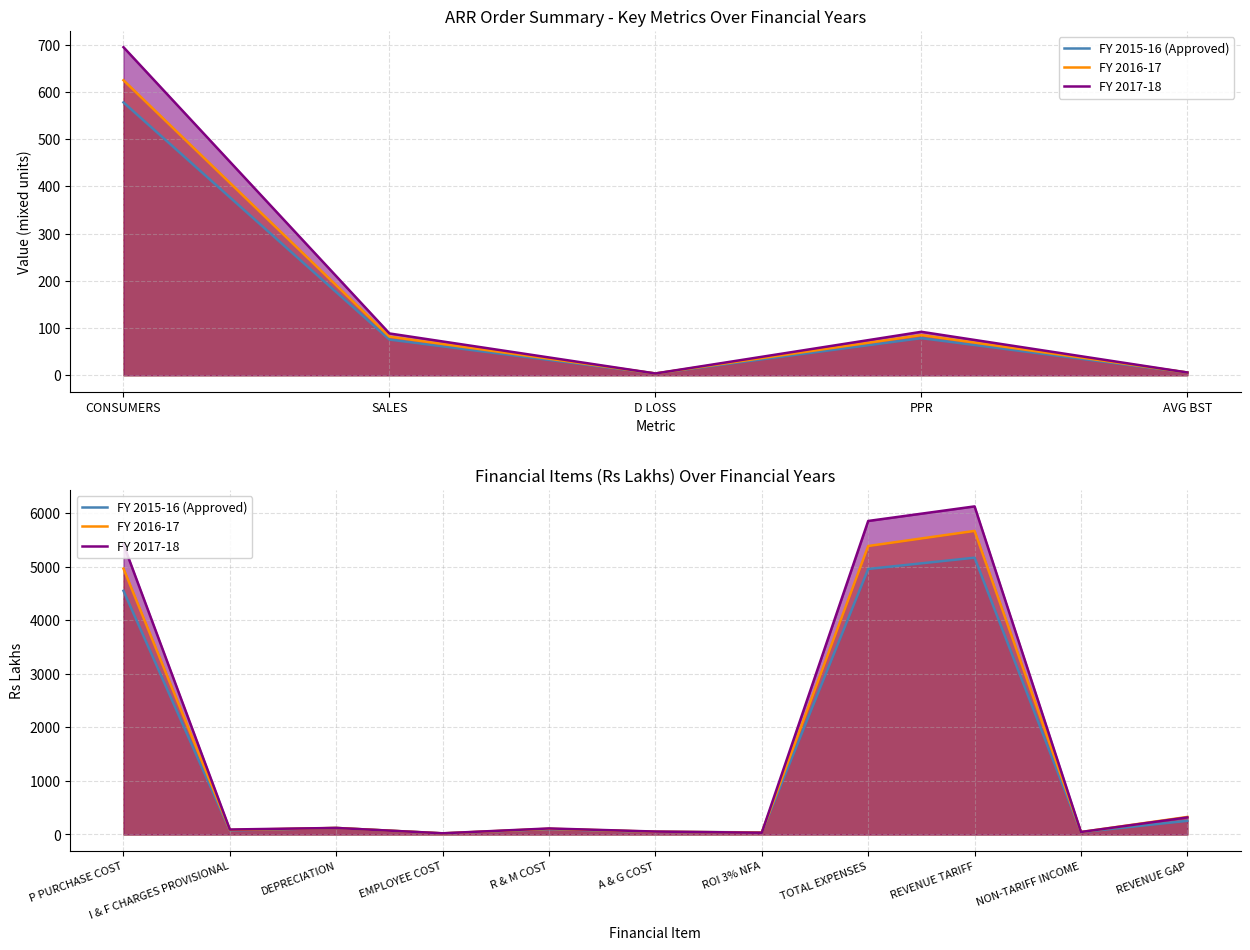

Read the FY 2016-17 value at TOTAL EXPENSES.

5388.1